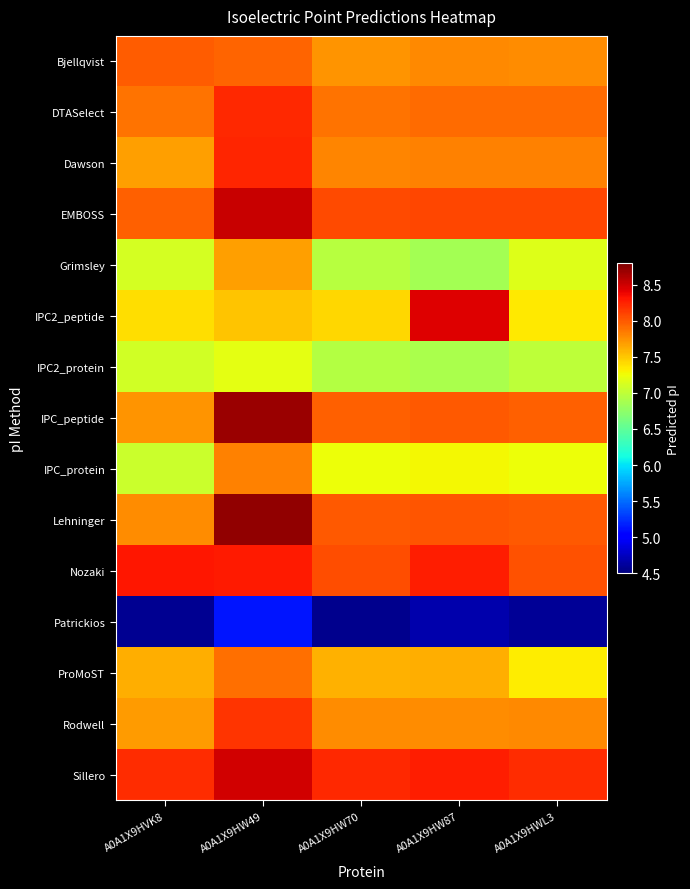

How many categories are shown in the chart?

5